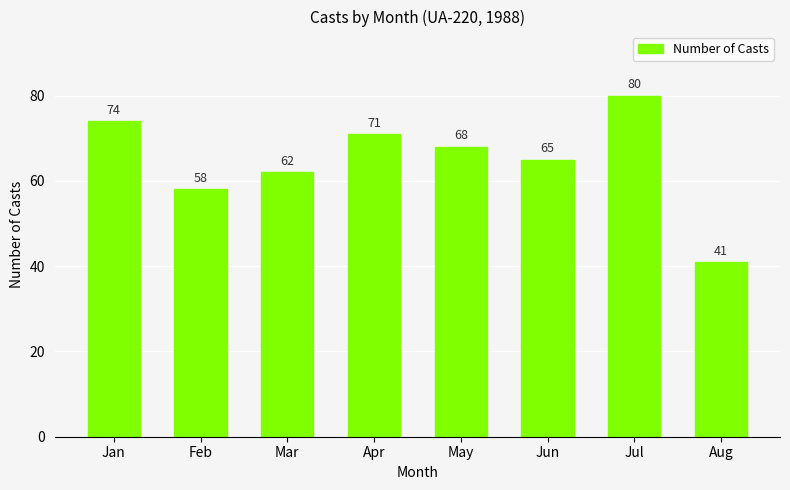

What is the sum of all values?

519